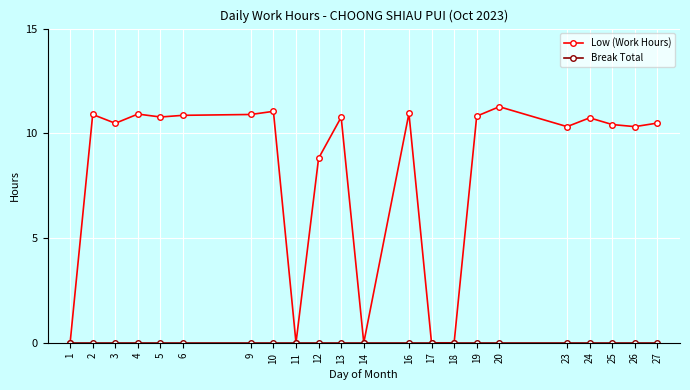

The value of Low (Work Hours) at 14 is -5.2. True or false?

False